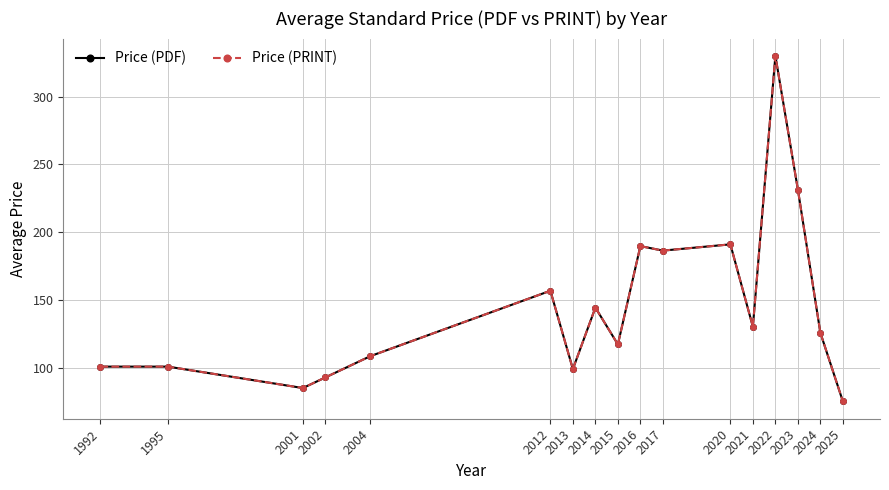

Is this an area chart (filled region under the line)?

No